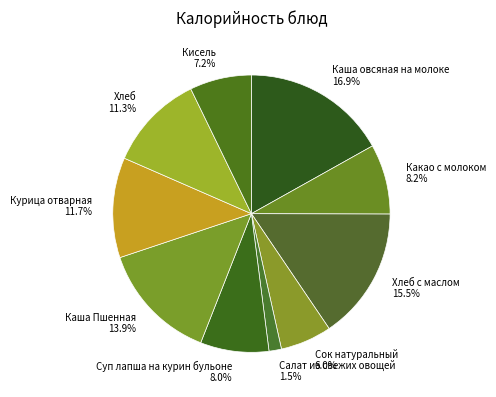

How many segments does this pie chart have?

10